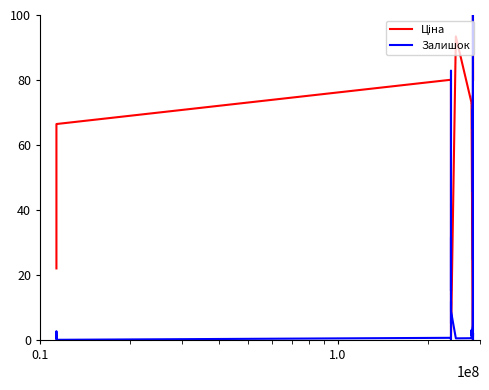

What is the greatest value displayed?

100.0